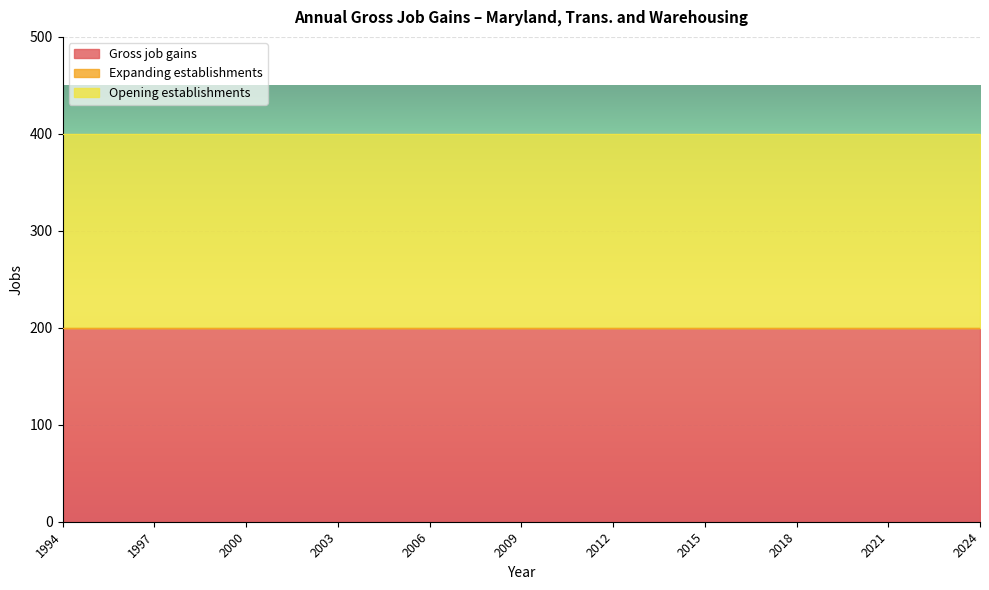

Count the number of data series in this chart.

3